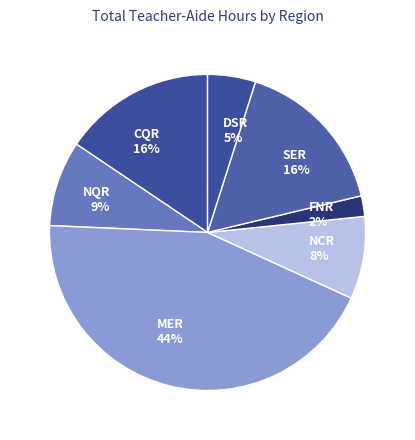

Count the number of slices in the pie.

7